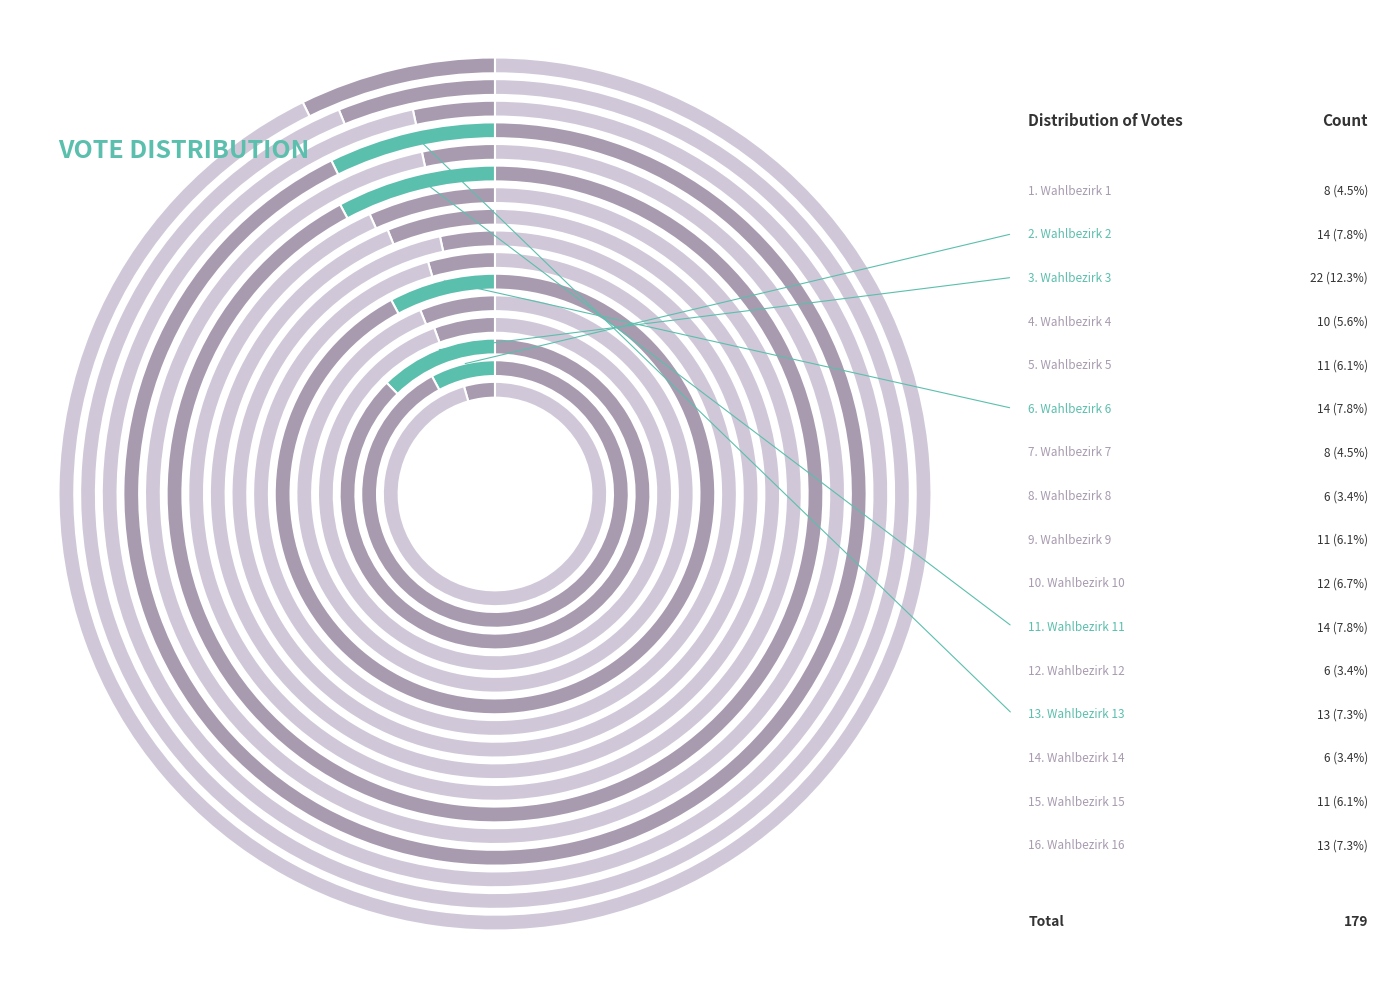

Is there any slice that represents more than half of the pie?

No